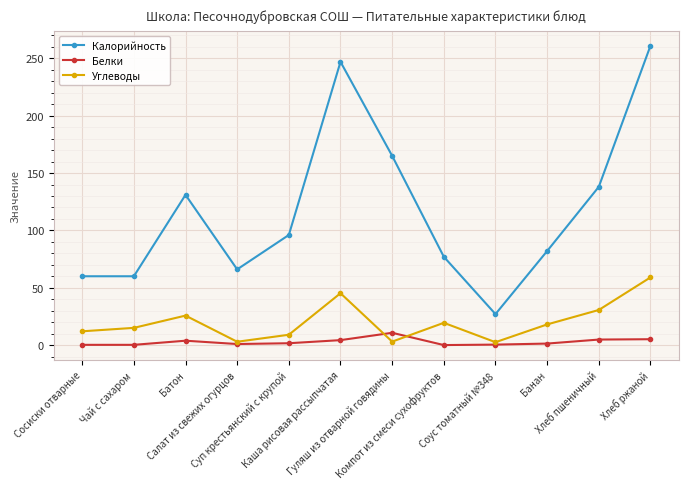

At which category is the sum across all series the highest?

Хлеб ржаной